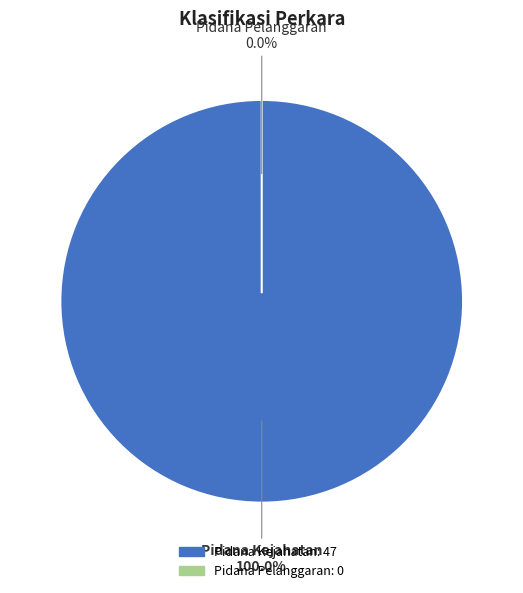

Is it true that Pidana Kejahatan is 100% of the pie?

True